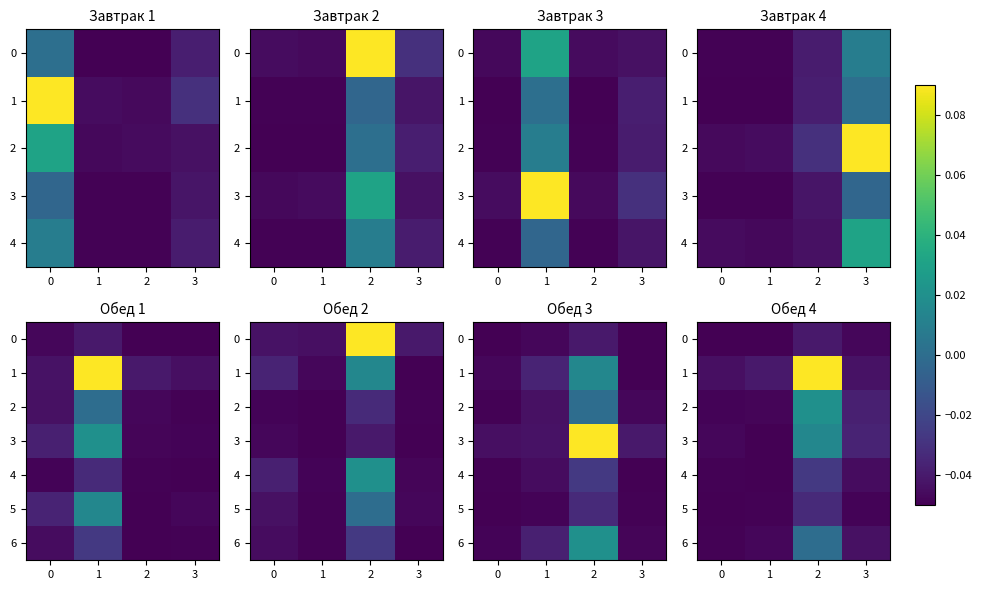

True or false: row_0 has a value of -0.0 at 2.

False